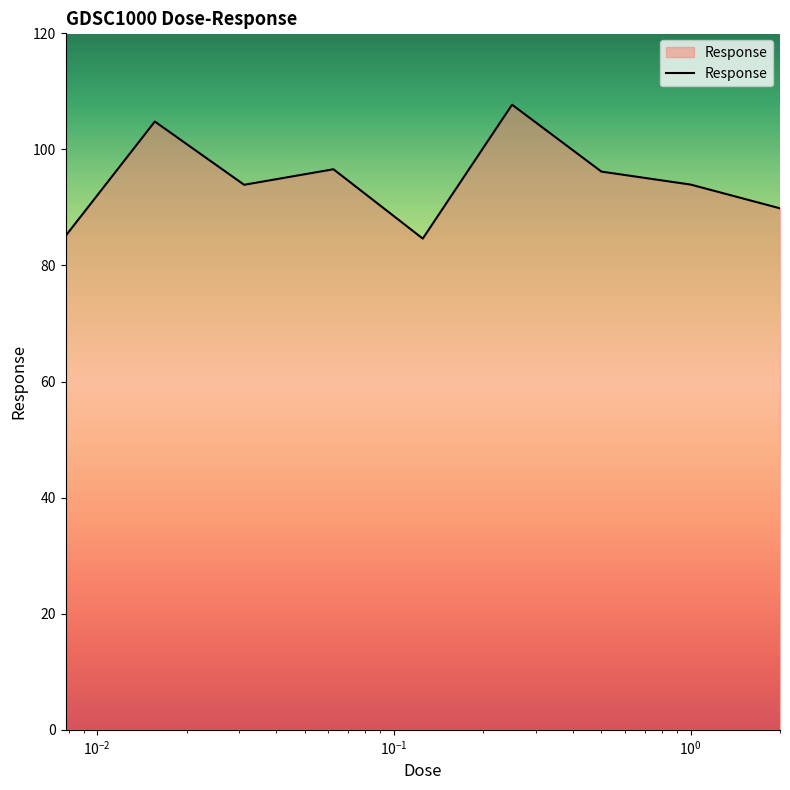

How many values are below 93?

3